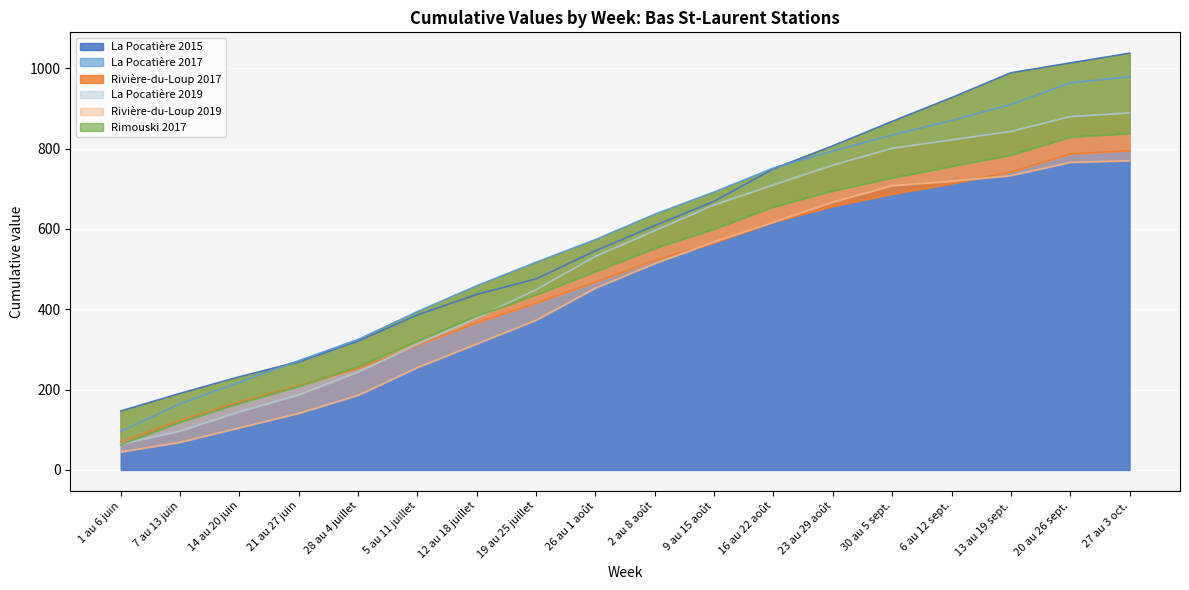

Read the La Pocatière 2017 value at 1 au 6 juin.

96.1